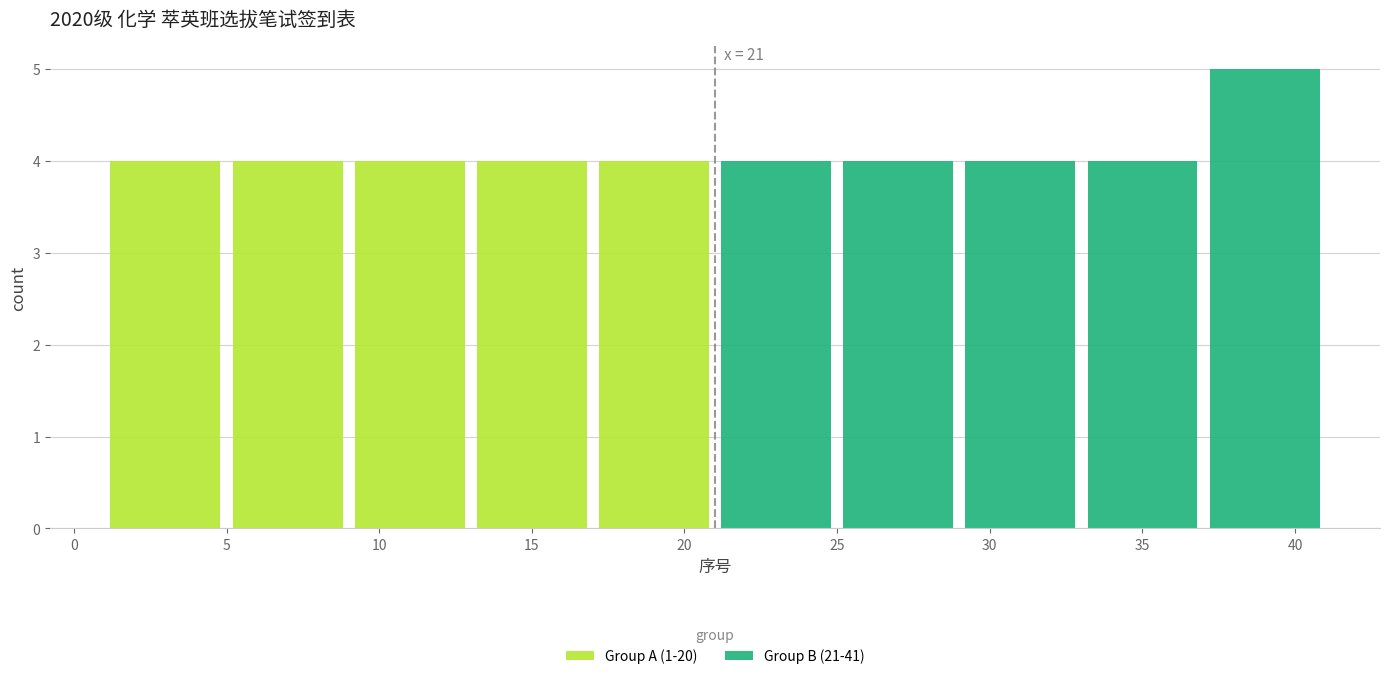

Which range on the x-axis has the tallest stacked bar (by total height)?

37 to 41